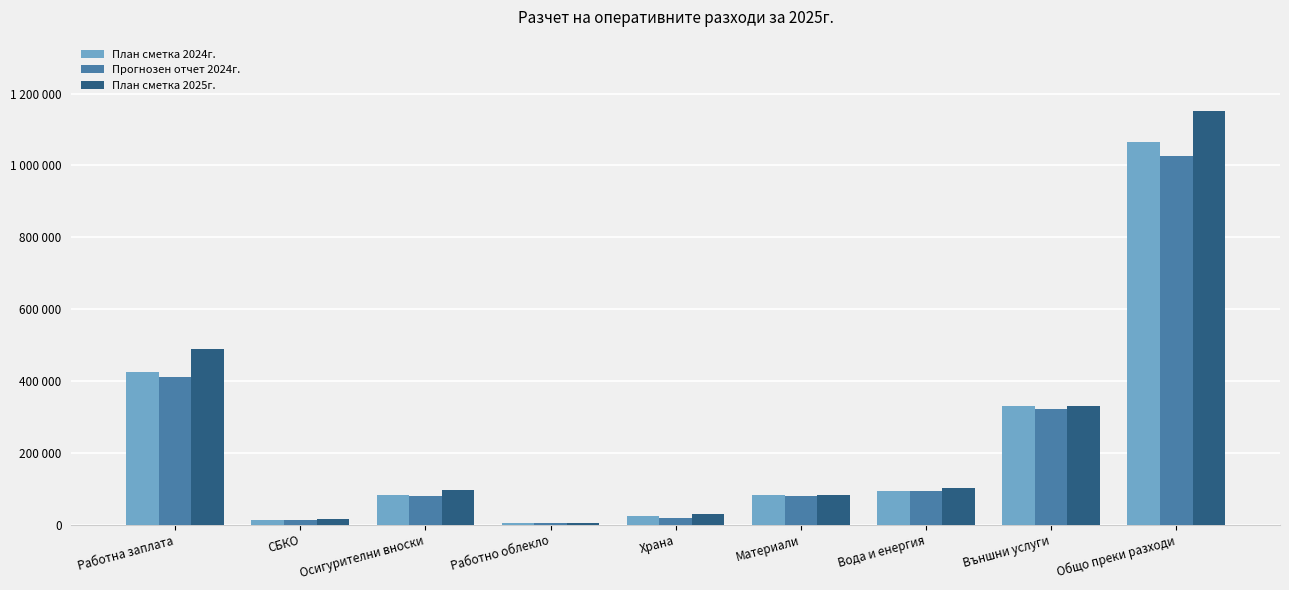

Between Общо преки разходи and Работно облекло, which is larger?

Общо преки разходи